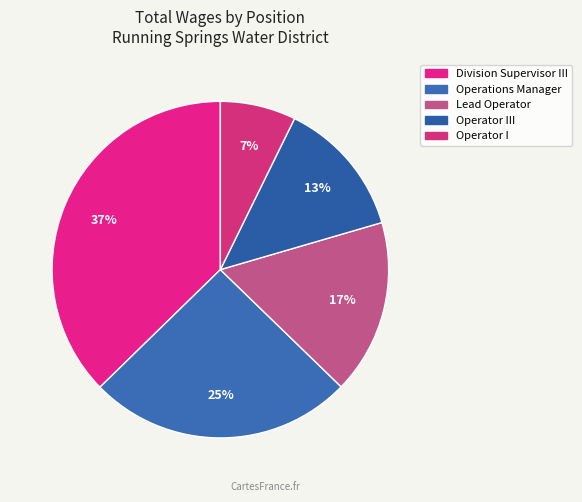

To the nearest percent, what is the difference between the largest and smallest slice percentages?

30%